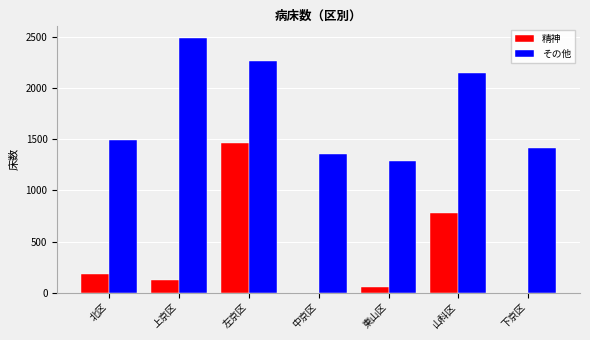

At which label does 精神 reach its peak?

左京区